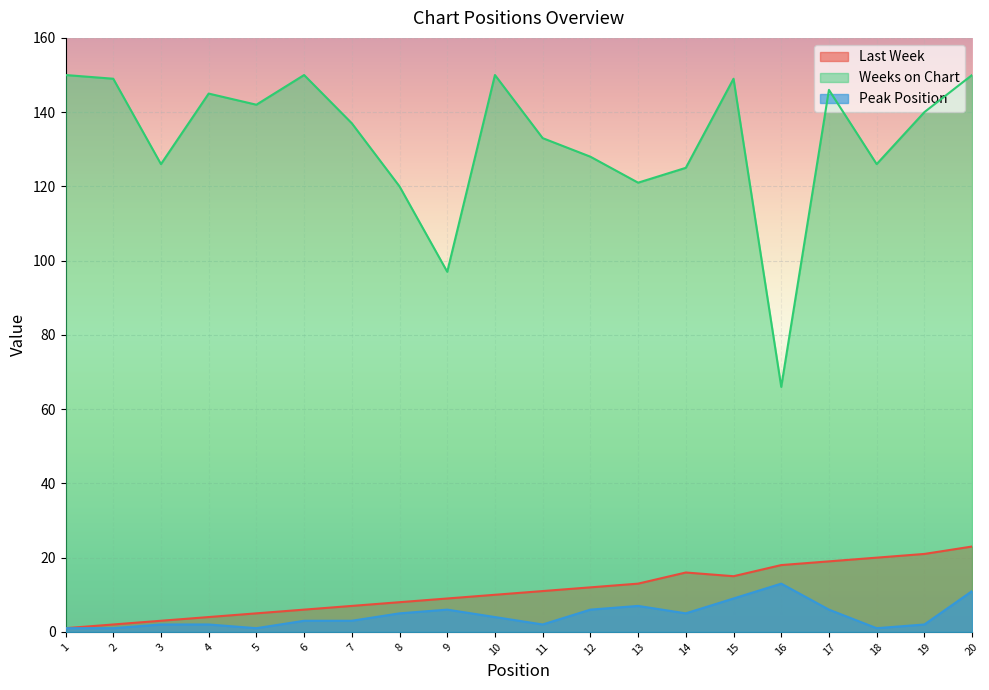

Reading left to right, list all the values displayed in this chart.

Last Week: 1=1	2=2	3=3	4=4	5=5	6=6	7=7	8=8	9=9	10=10	11=11	12=12	13=13	14=16	15=15	16=18	17=19	18=20	19=21	20=23
Weeks on Chart: 1=150	2=149	3=126	4=145	5=142	6=150	7=137	8=120	9=97	10=150	11=133	12=128	13=121	14=125	15=149	16=66	17=146	18=126	19=140	20=150
Peak Position: 1=1	2=1	3=2	4=2	5=1	6=3	7=3	8=5	9=6	10=4	11=2	12=6	13=7	14=5	15=9	16=13	17=6	18=1	19=2	20=11